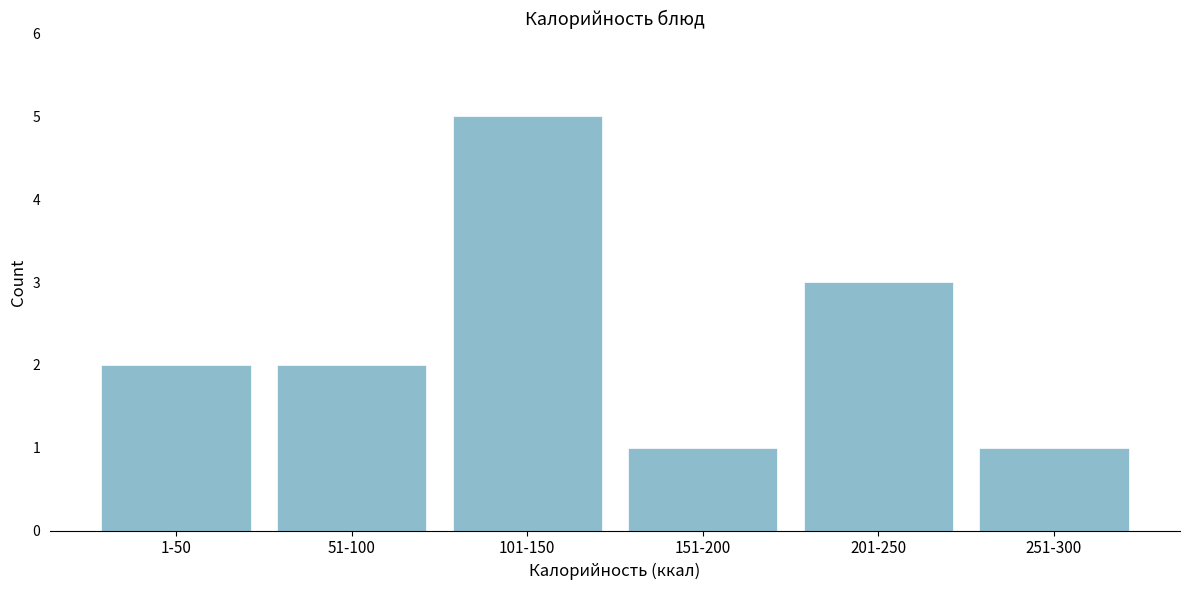

Reading left to right, what are all the values shown in this chart?

1-50=2	51-100=2	101-150=5	151-200=1	201-250=3	251-300=1